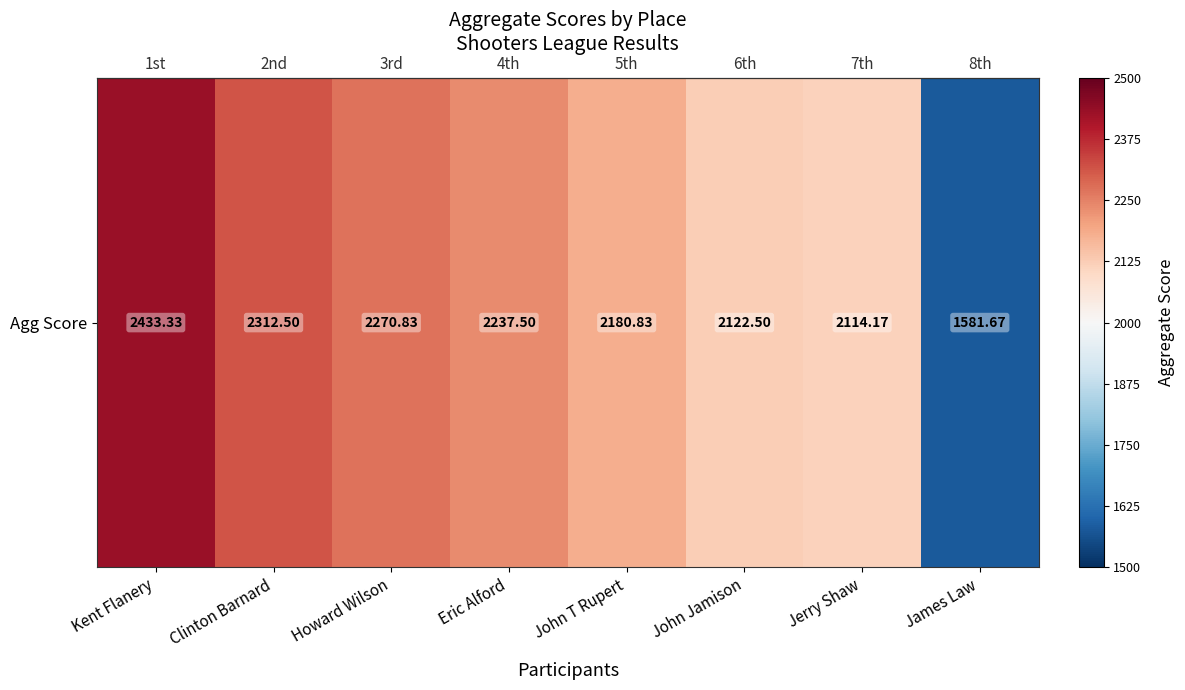

Reading right to left, transcribe all the data shown in this chart.

1581.7	2114.2	2122.5	2180.8	2237.5	2270.8	2312.5	2433.3